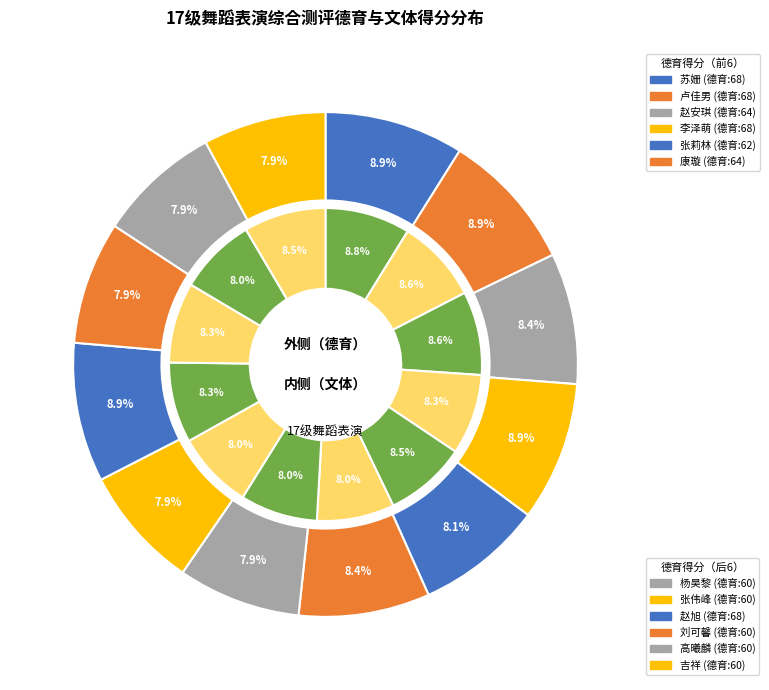

Does any single category account for the majority?

No